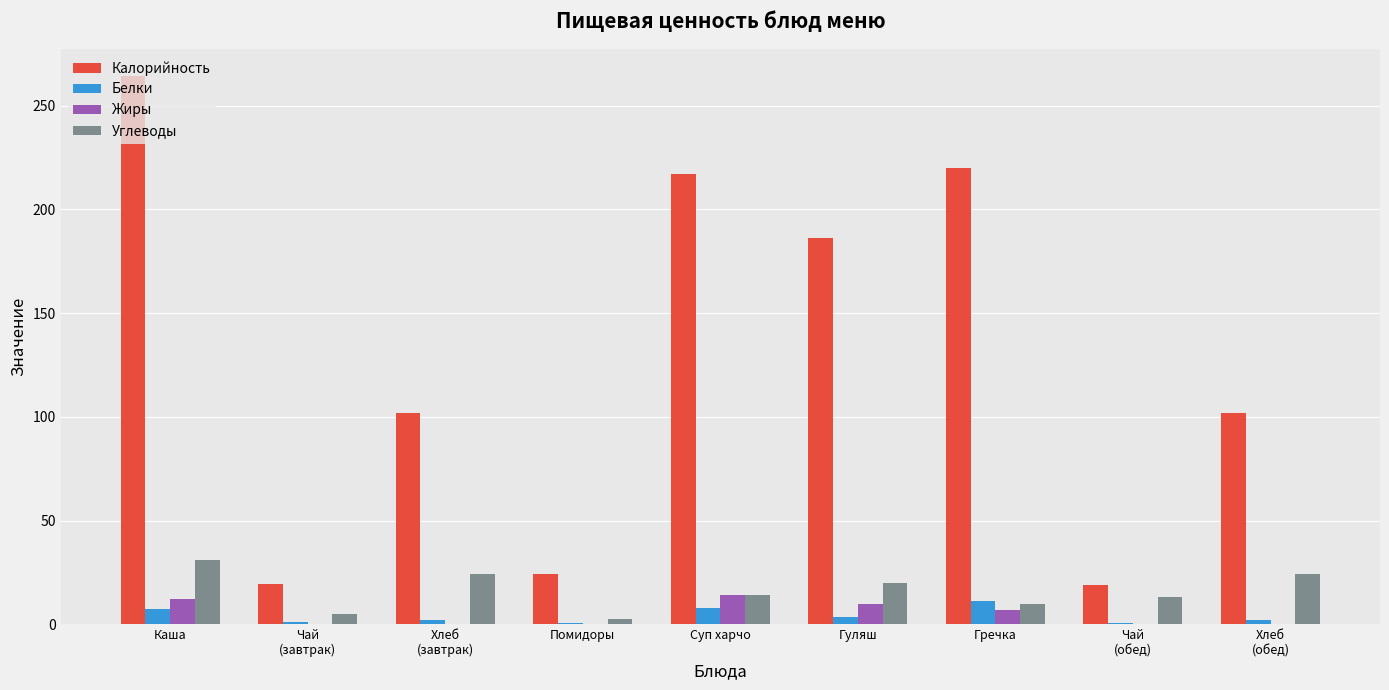

Which category has the highest value across all series?

Каша